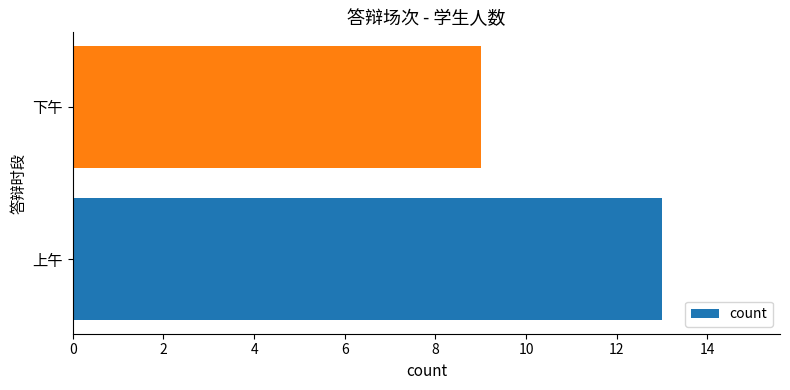

Rank the categories by value from highest to lowest.

上午, 下午